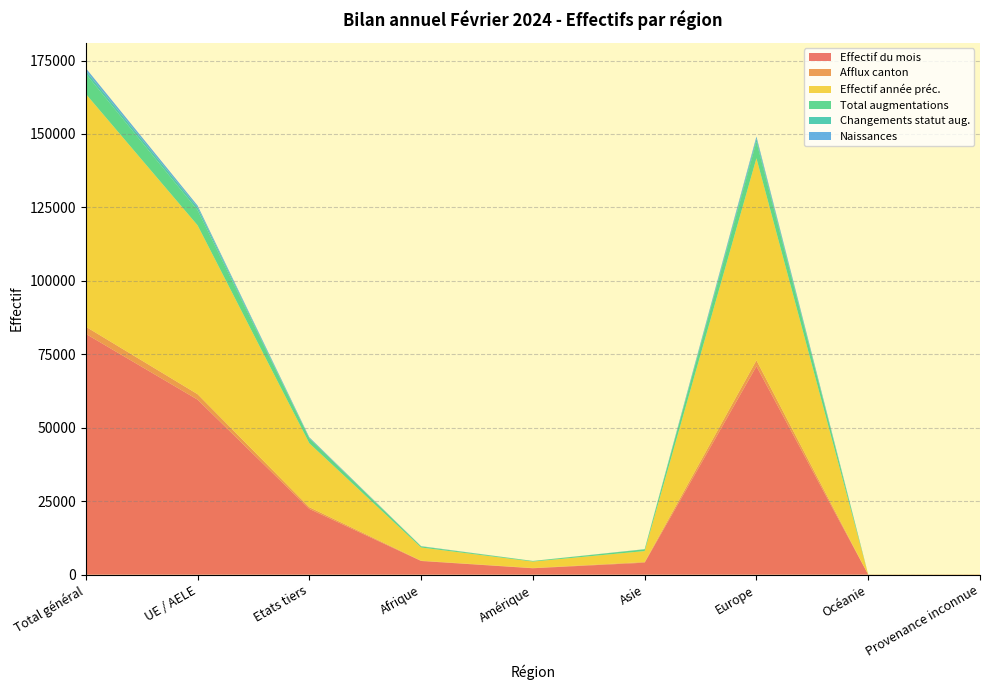

Reading right to left, list all the values displayed in this chart.

Effectif du mois: Provenance inconnue=52	Océanie=36	Europe=70941	Asie=4089	Amérique=2190	Afrique=4664	Etats tiers=22389	UE / AELE=59583	Total général=81972
Afflux canton: Provenance inconnue=0	Océanie=1	Europe=2011	Asie=224	Amérique=93	Afrique=110	Etats tiers=577	UE / AELE=1862	Total général=2439
Effectif année préc.: Provenance inconnue=49	Océanie=35	Europe=68784	Asie=3724	Amérique=2176	Afrique=4469	Etats tiers=21754	UE / AELE=57483	Total général=79237
Total augmentations: Provenance inconnue=3	Océanie=4	Europe=5655	Asie=593	Amérique=198	Afrique=380	Etats tiers=1706	UE / AELE=5127	Total général=6833
Changements statut aug.: Provenance inconnue=0	Océanie=0	Europe=967	Asie=19	Amérique=16	Afrique=24	Etats tiers=76	UE / AELE=950	Total général=1026
Naissances: Provenance inconnue=1	Océanie=0	Europe=784	Asie=41	Amérique=9	Afrique=74	Etats tiers=264	UE / AELE=645	Total général=909